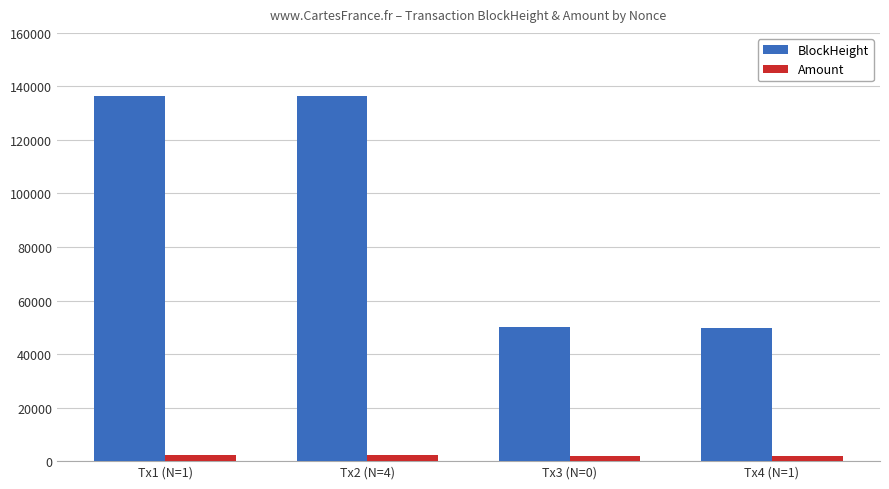

What position from the right is Tx4 (N=1)?

1